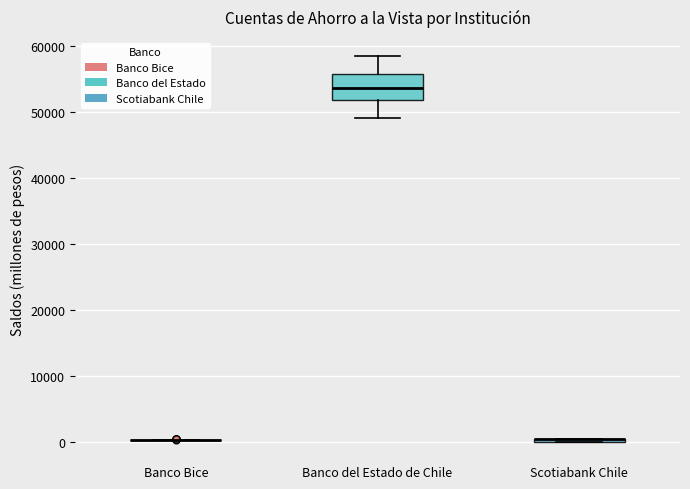

Where does the upper whisker of the box for Banco del Estado de Chile end on the y-axis? The values are not printed on the chart, so give them approximately, as read against the axis.

58000